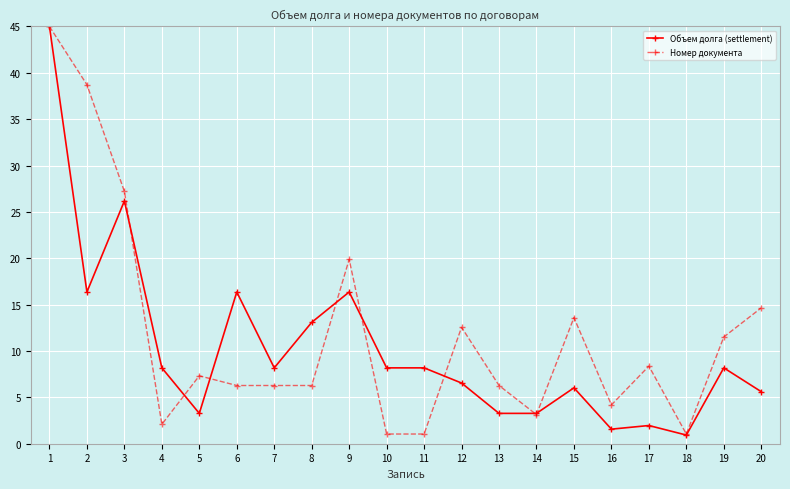

True or false: Номер документа and Объем долга (settlement) intersect in this chart.

True